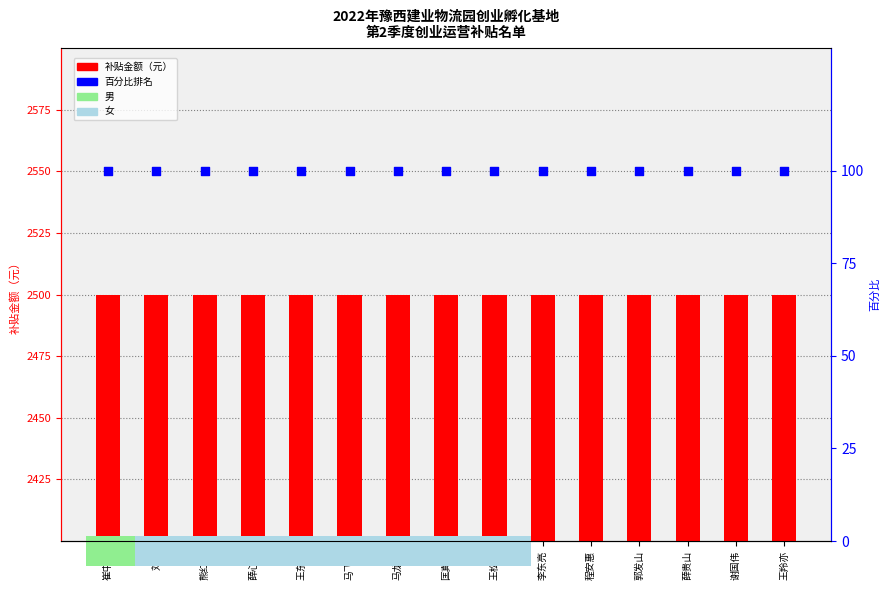

Is the value of 补贴金额（元） at 薛心红 greater than the value of 百分比 at 王松涛?

Yes